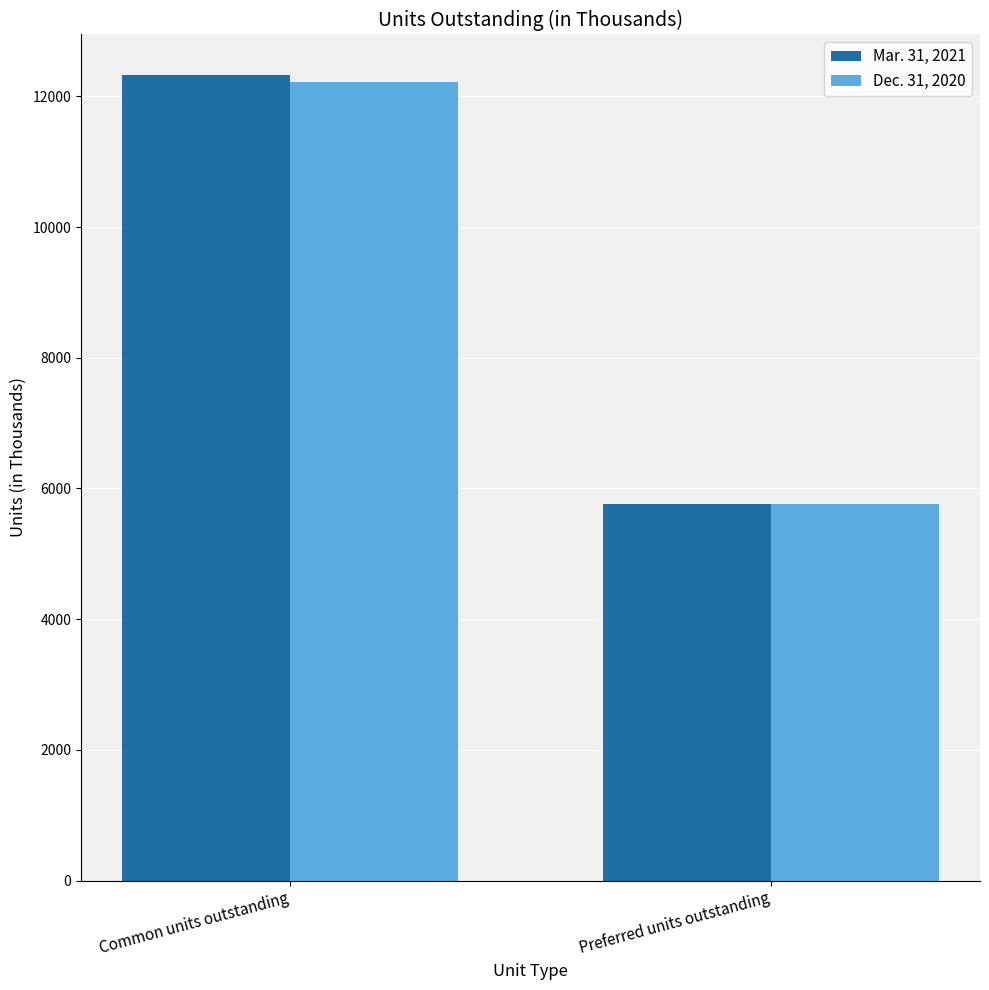

Which category has the highest value in the Mar. 31, 2021 series?

Common units outstanding